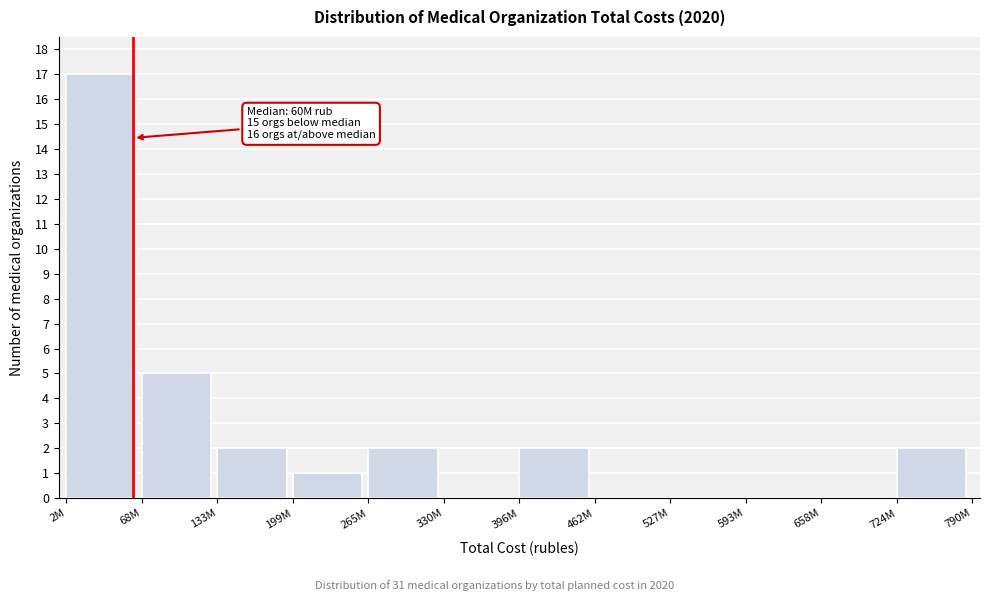

Reading left to right, what are all the values shown in this chart?

2M=17	68M=5	133M=2	199M=1	265M=2	330M=0	396M=2	462M=0	527M=0	593M=0	658M=0	724M=2